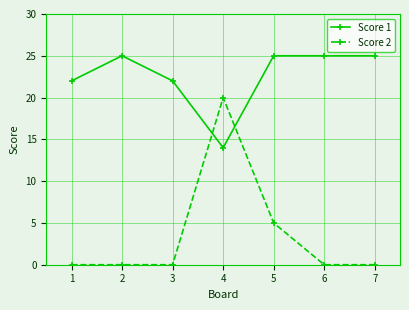

How many Score 2 values are between 0 and 5?

6